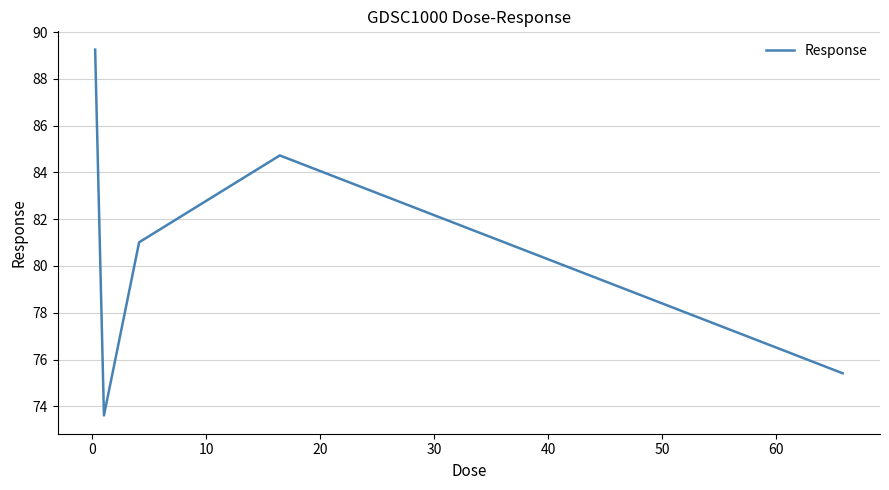

What is the difference between the maximum and minimum values?

15.6